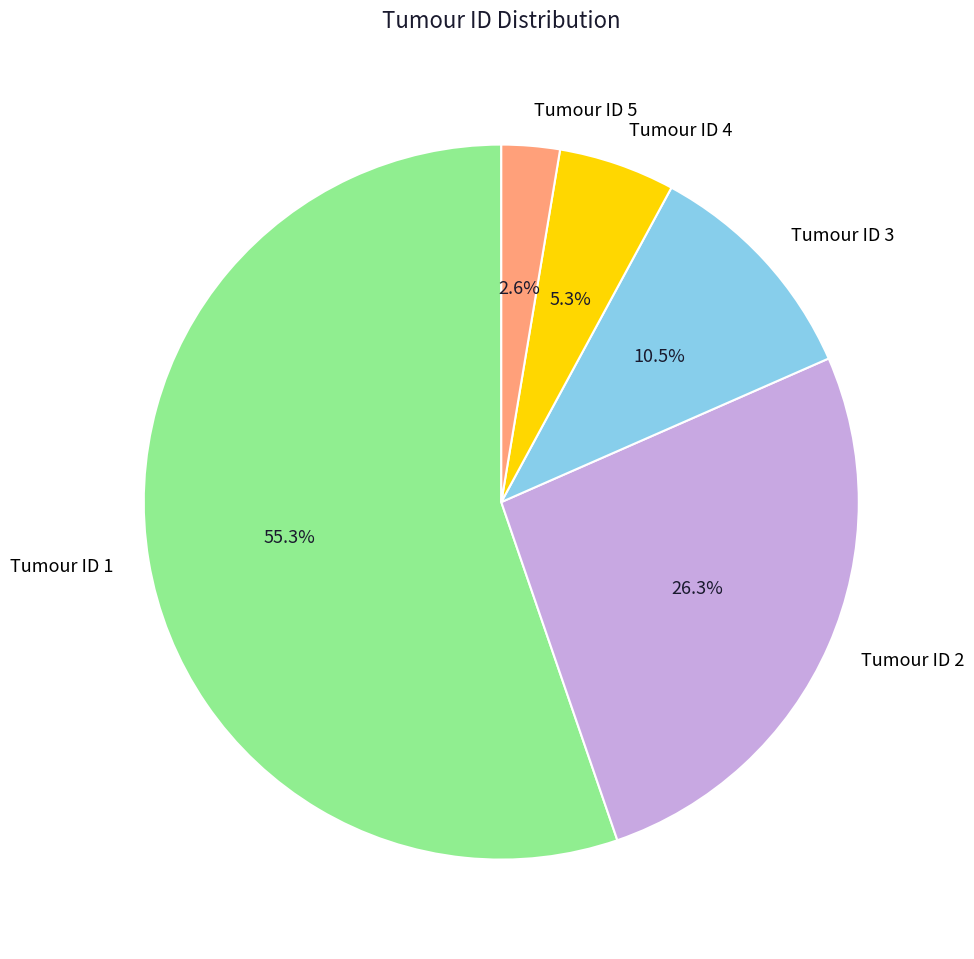

Approximately how many times larger is the value at Tumour ID 2 compared to Tumour ID 4?

5.0